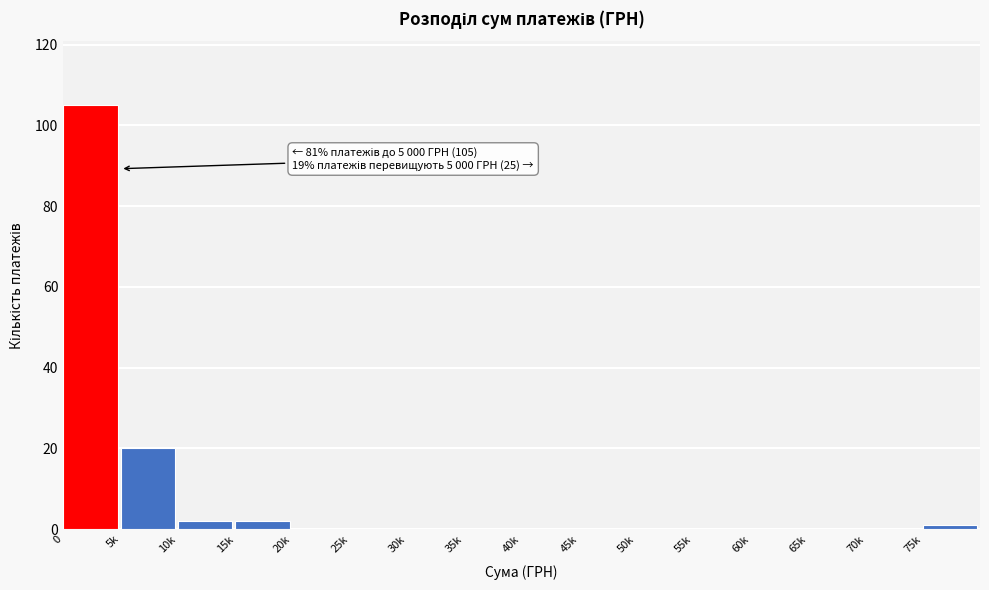

Reading right to left, what are all the values shown in this chart?

75k=1	70k=0	65k=0	60k=0	55k=0	50k=0	45k=0	40k=0	35k=0	30k=0	25k=0	20k=0	15k=2	10k=2	5k=20	0=105